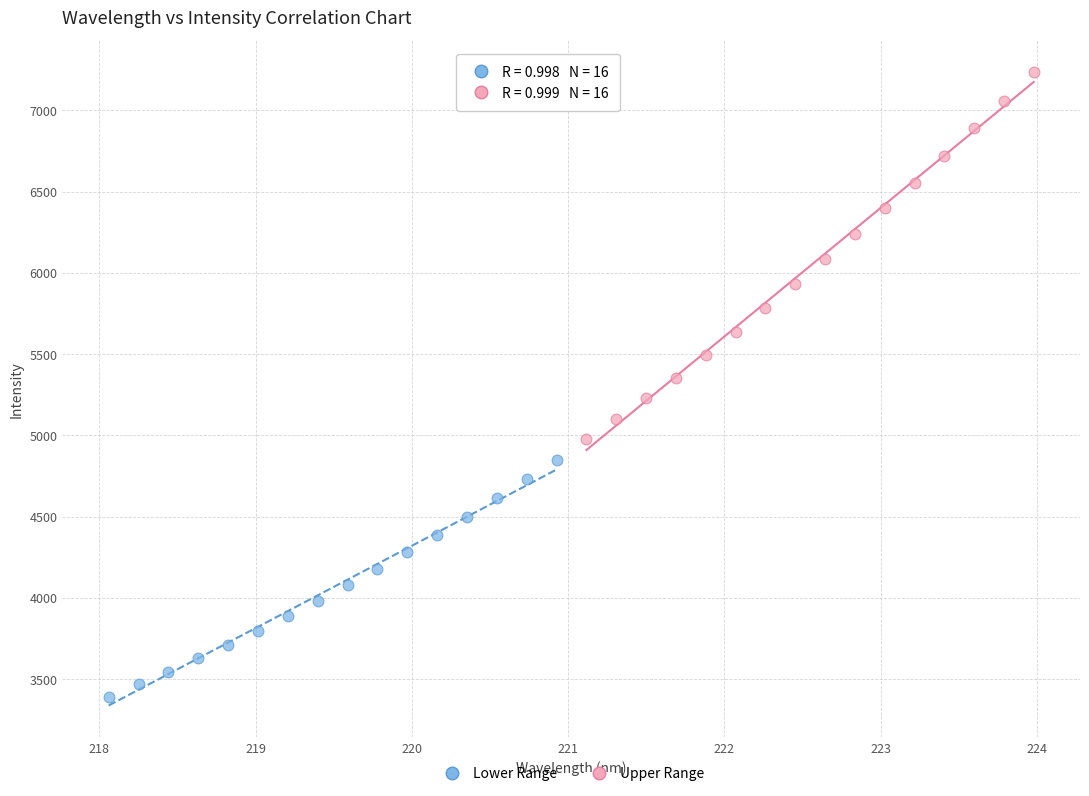

Which series has the widest spread of Y values?

Upper Range